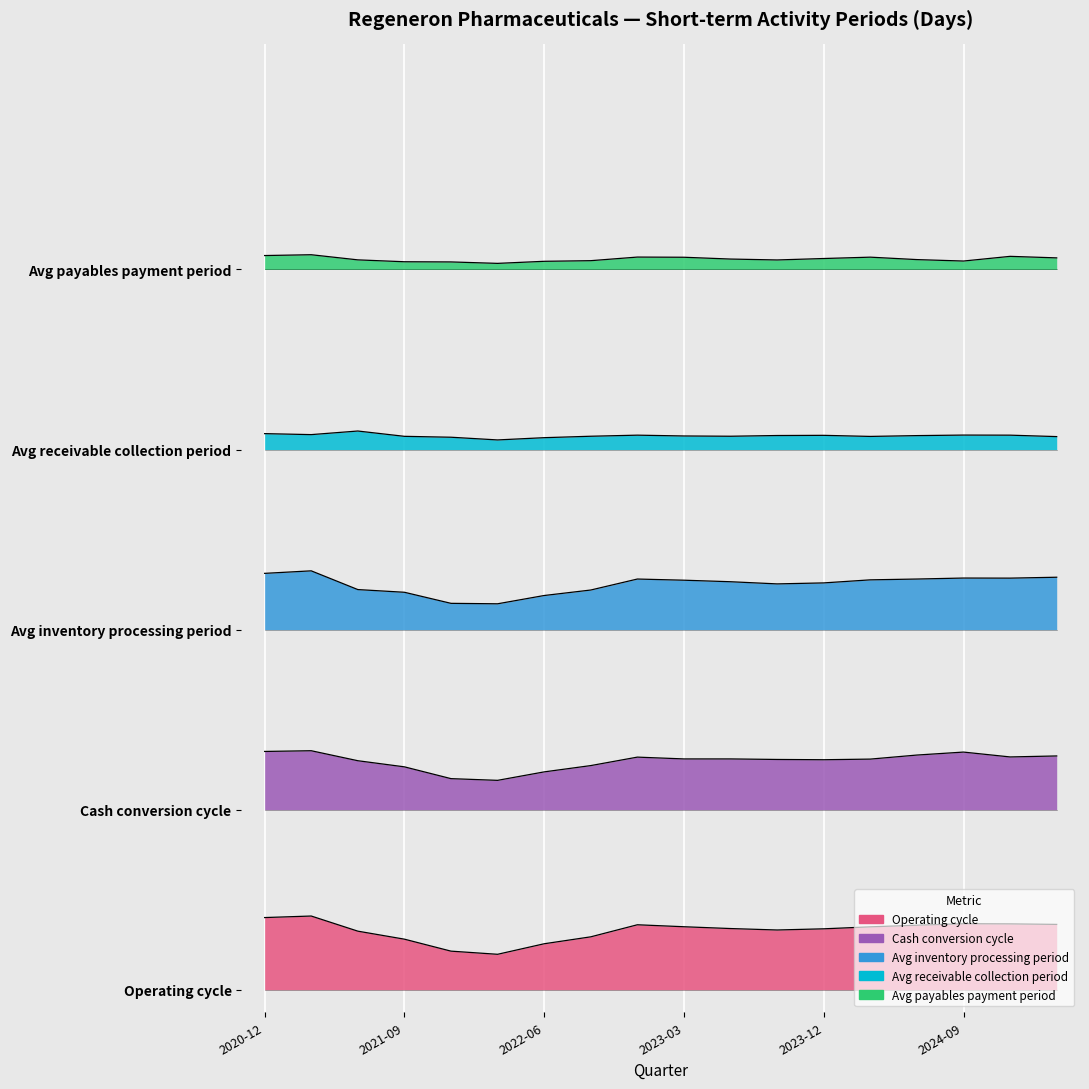

How many interior local valleys does the Avg receivable collection period series have?

4